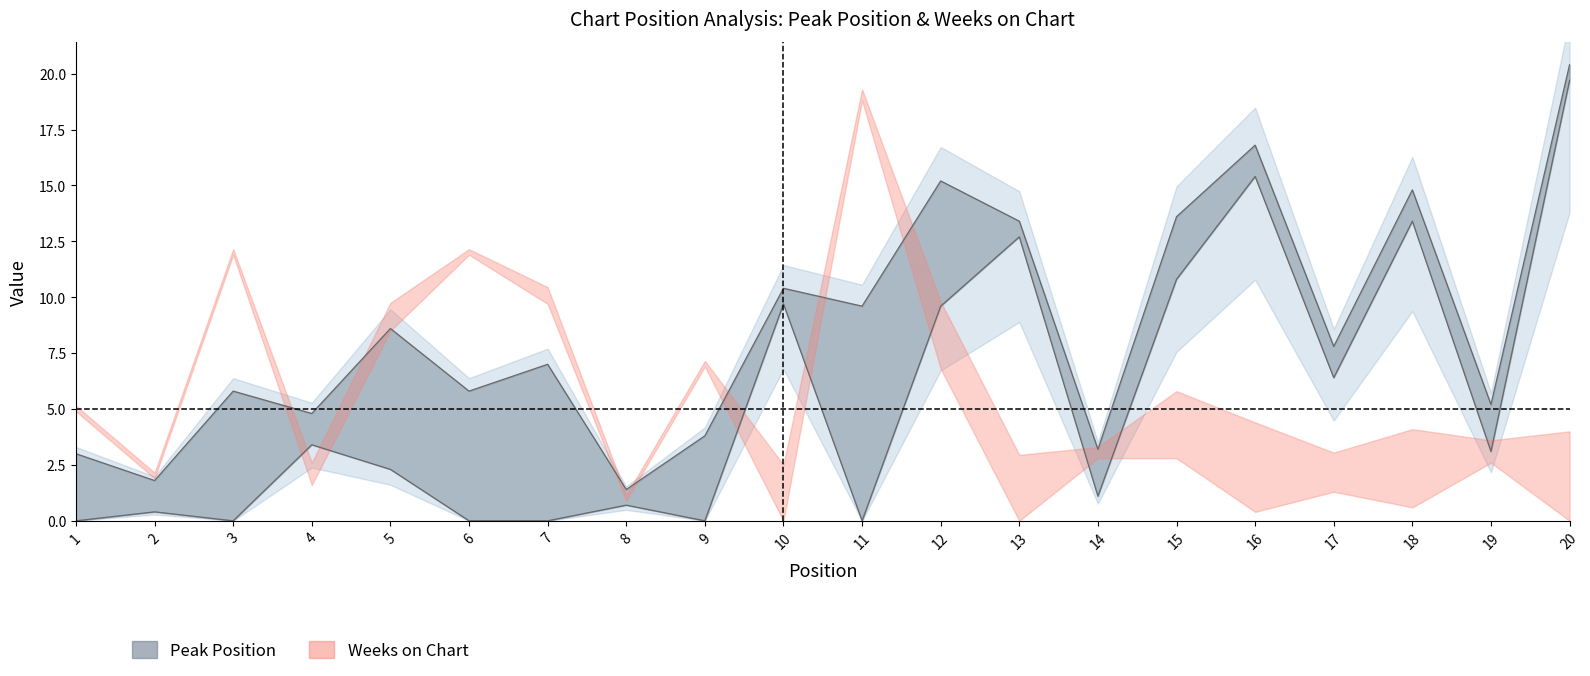

Does the chart display data point markers on the line(s)?

No